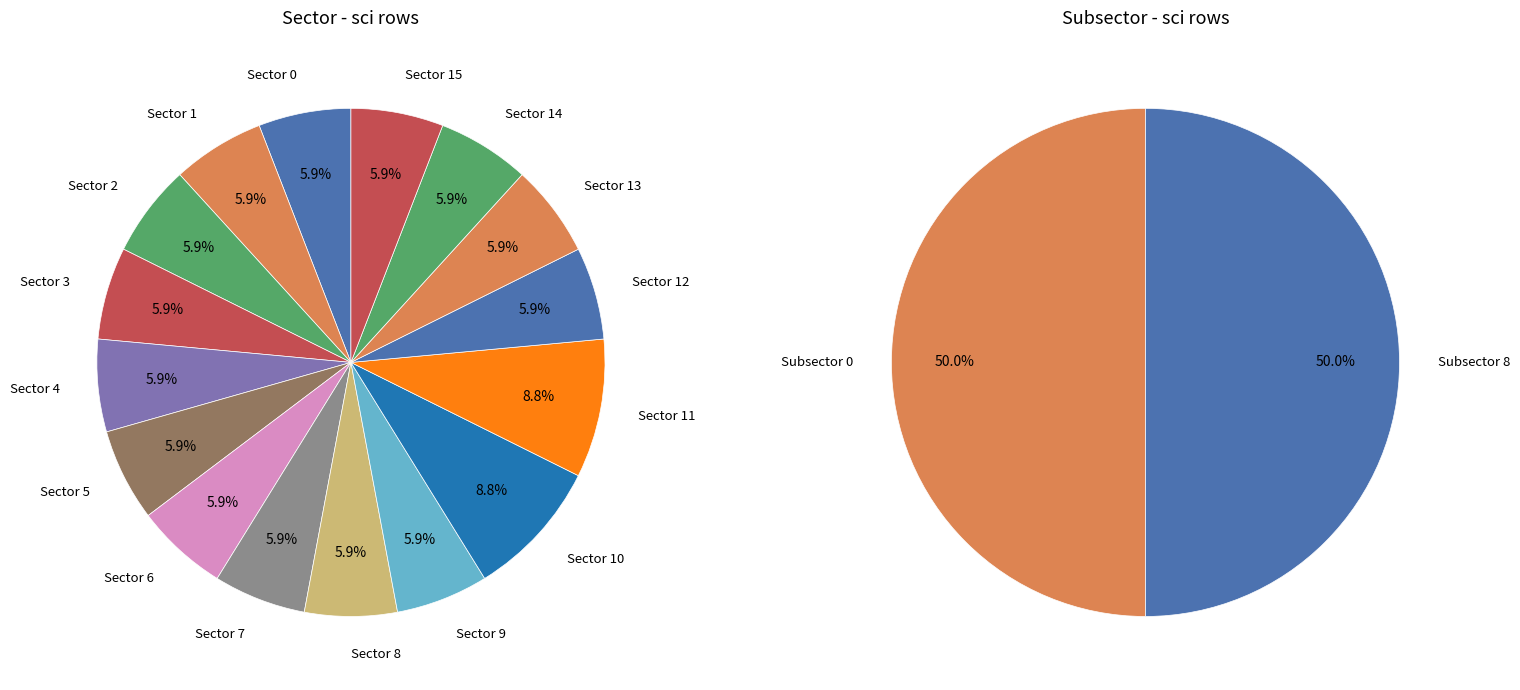

To the nearest percent, what portion does sci_5 represent?

6%